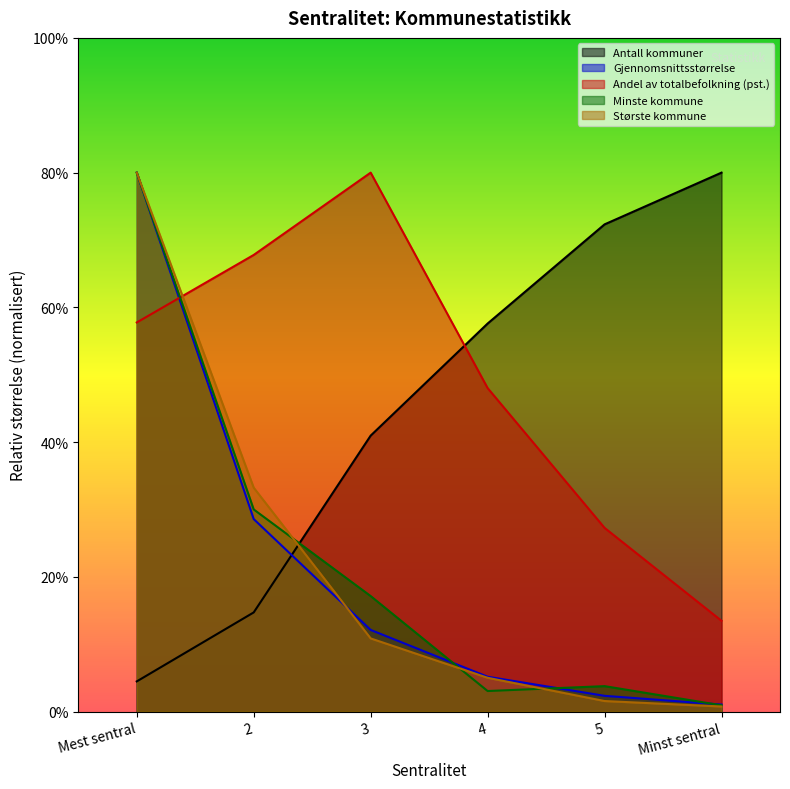

Rank the categories by Minste kommune value from lowest to highest.

Minst sentral, 4, 5, 3, 2, Mest sentral